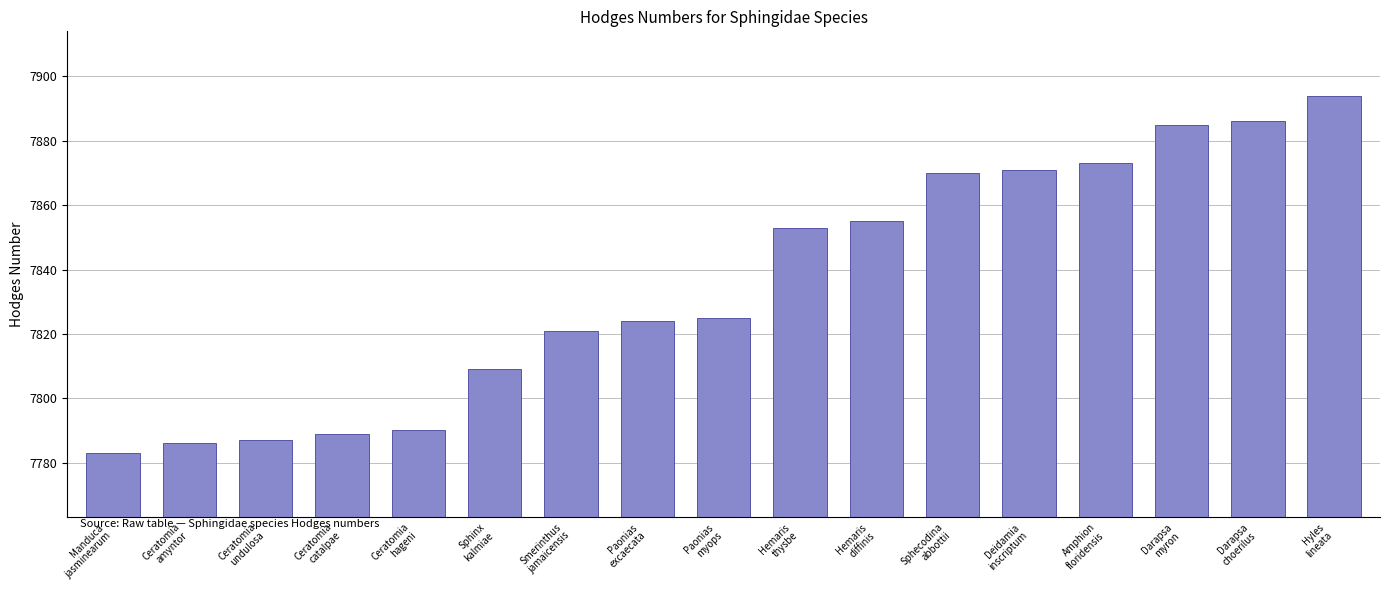

What is the change in value from Ceratomia
amyntor to Sphinx
kalmiae?

+23